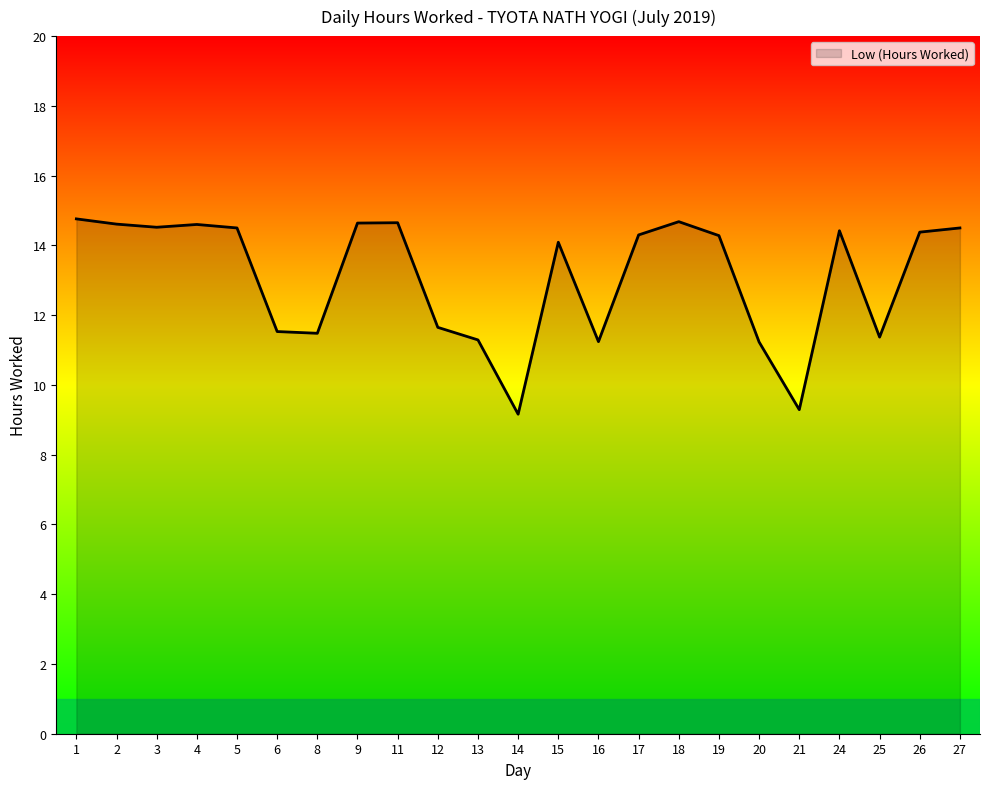

Does the chart have visible grid lines?

No